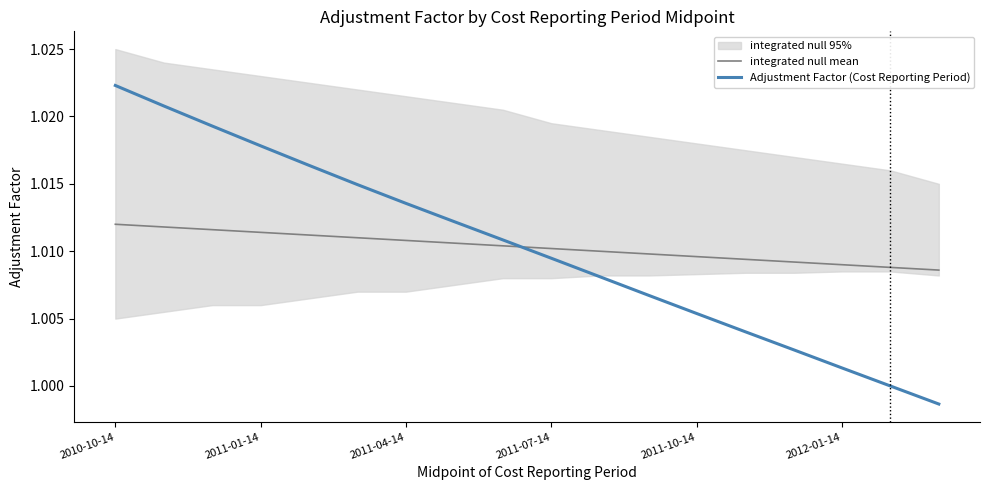

What is the value of the Adjustment Factor (Cost Reporting Period) point at the 10th from the left?

1.0